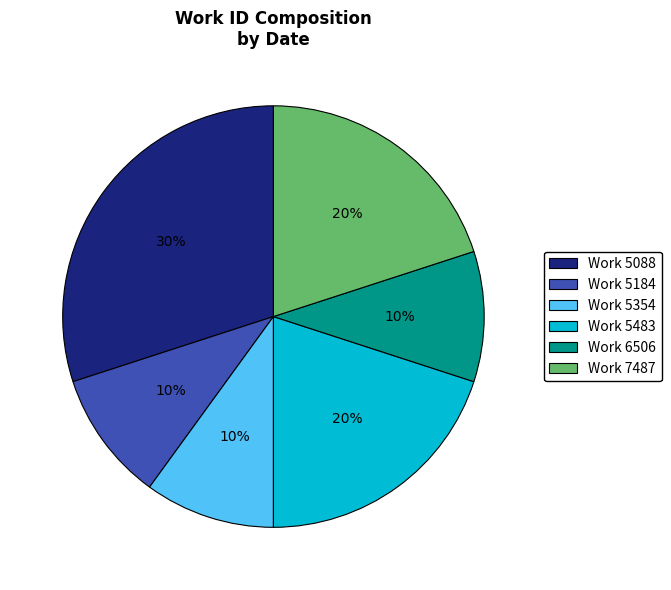

To the nearest percent, what percentage of the pie is Work 5184?

10%